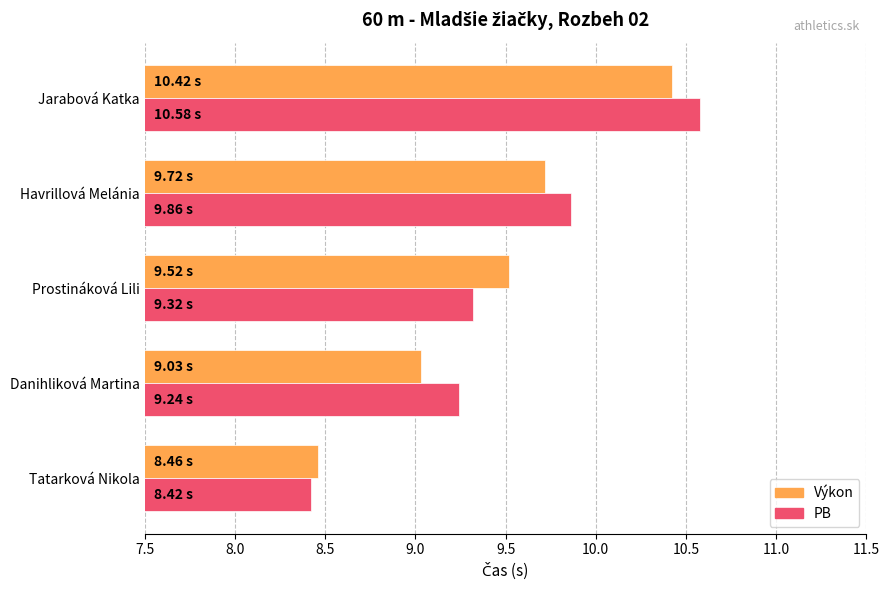

At which category is the sum across all series the highest?

Jarabová Katka